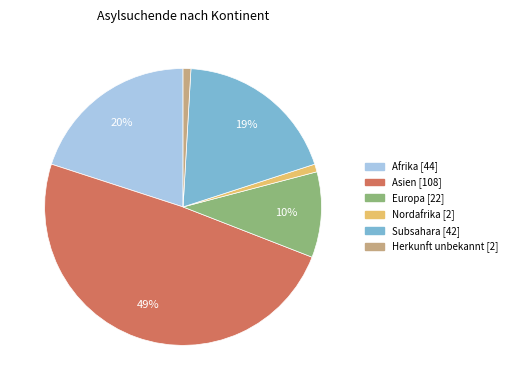

To the nearest percent, what portion does Nordafrika represent?

1%